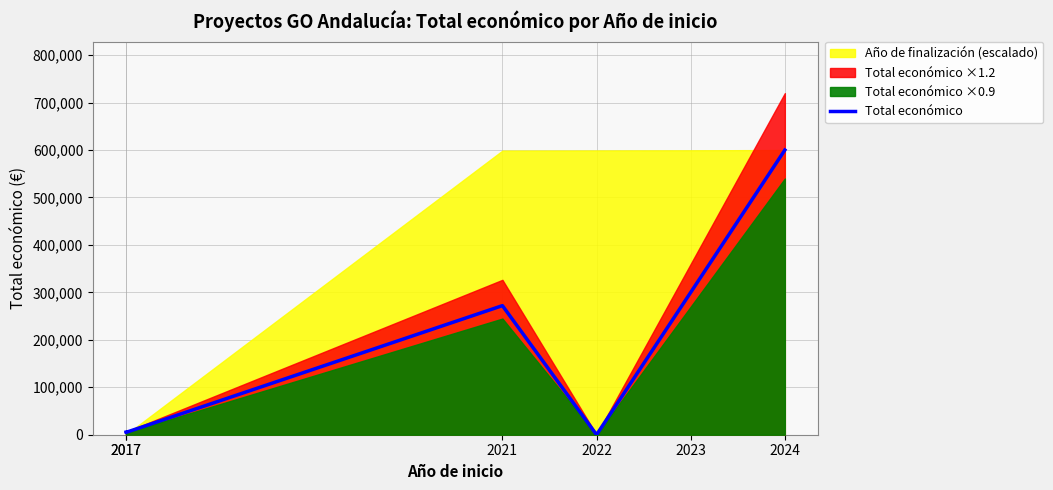

What is the change in value from 2017 to 2023?

+294994